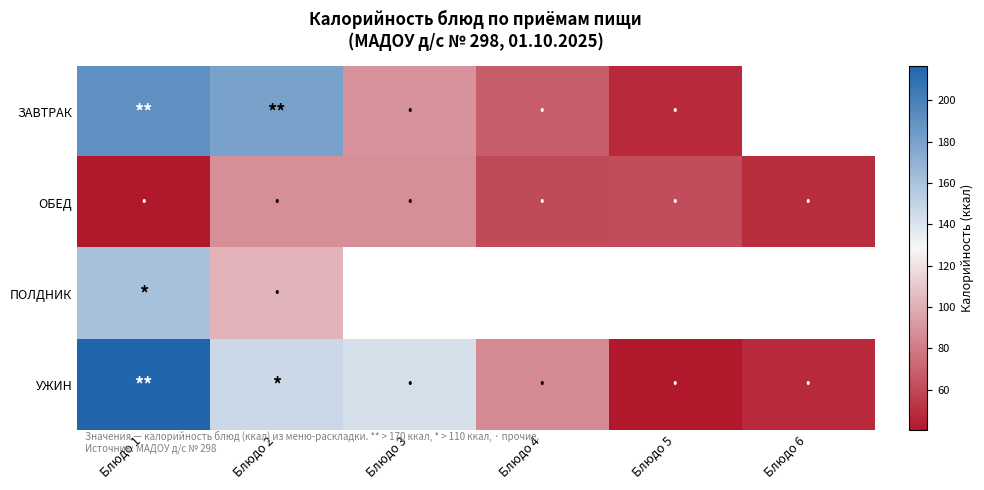

The ЗАВТРАК series shows 47.5 at Блюдо 5. True or false?

True